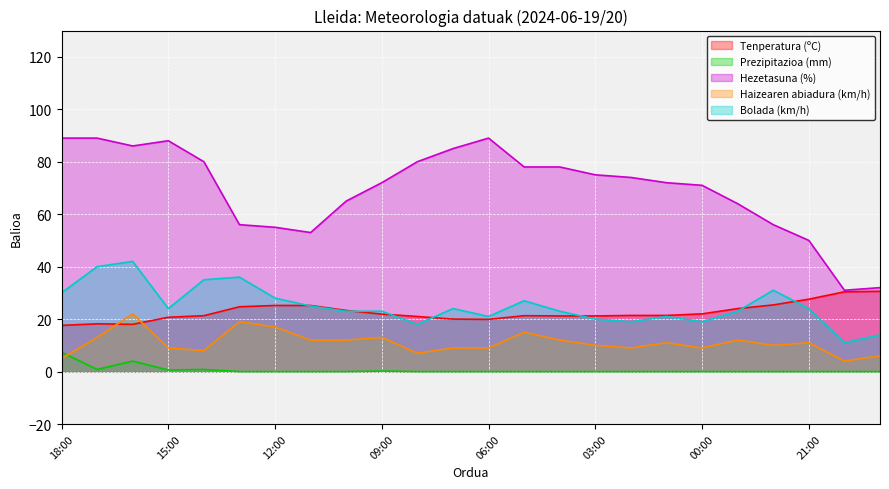

True or false: Haizearen abiadura (km/h) and Tenperatura (ºC) cross at least once.

True